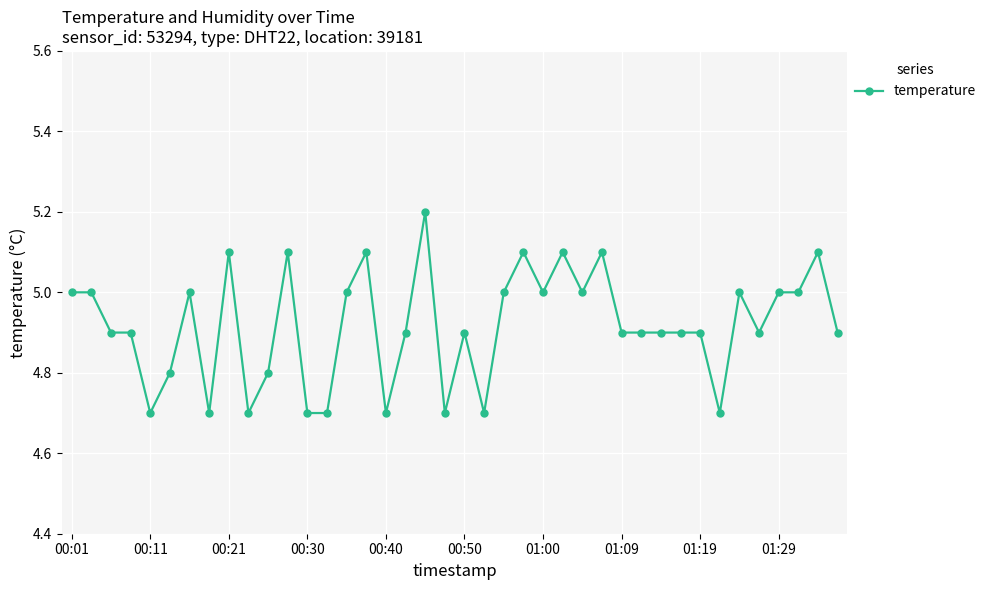

Count the values in the range 4 to 5.

32